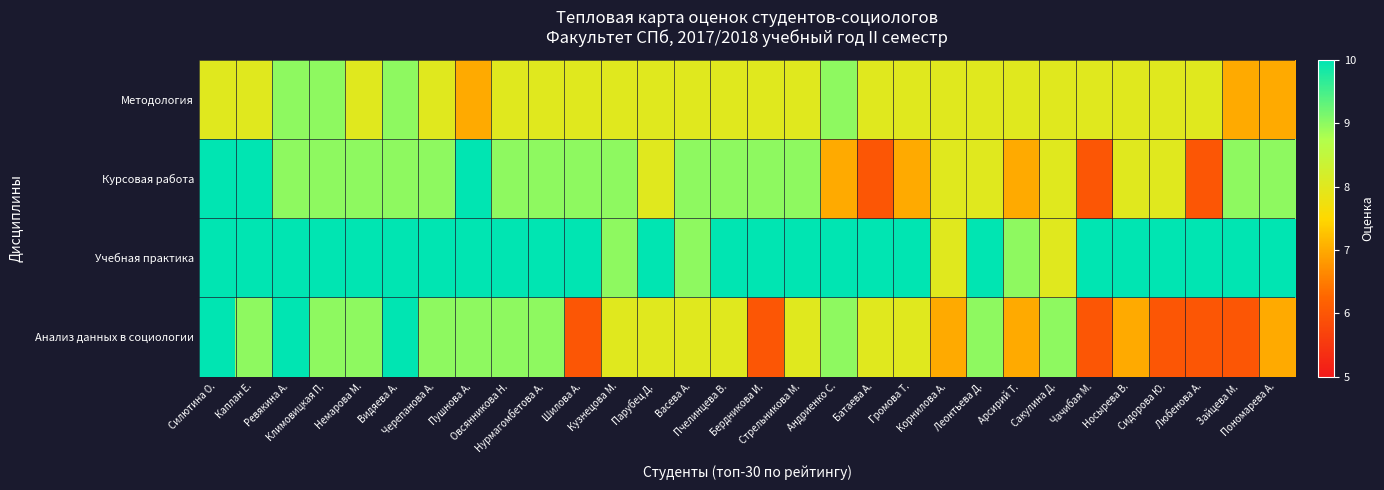

What is the difference between the highest and lowest values at Климовицкая П.?

1